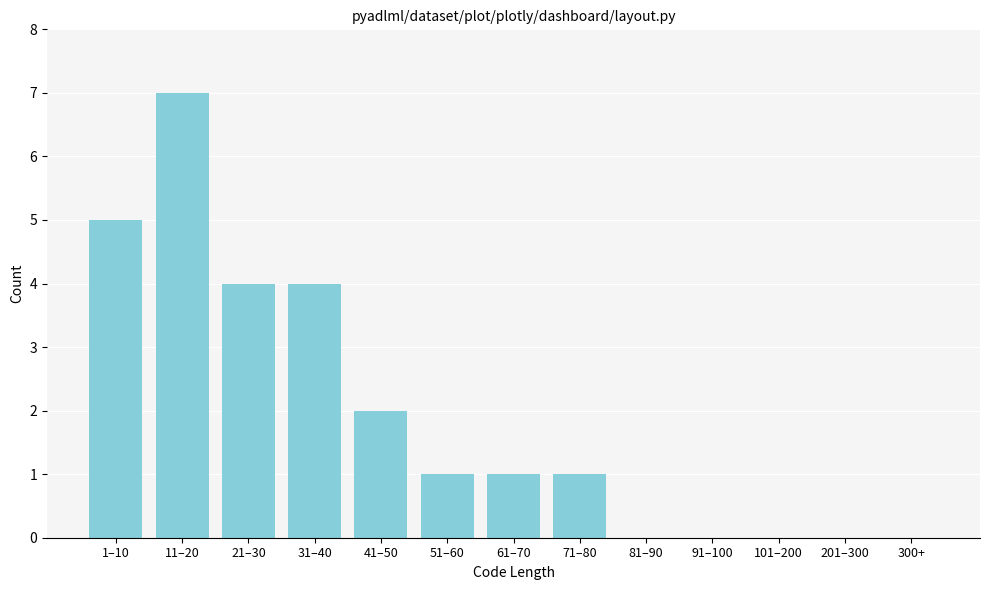

Reading left to right, transcribe all the data shown in this chart.

1–10=5	11–20=7	21–30=4	31–40=4	41–50=2	51–60=1	61–70=1	71–80=1	81–90=0	91–100=0	101–200=0	201–300=0	300+=0